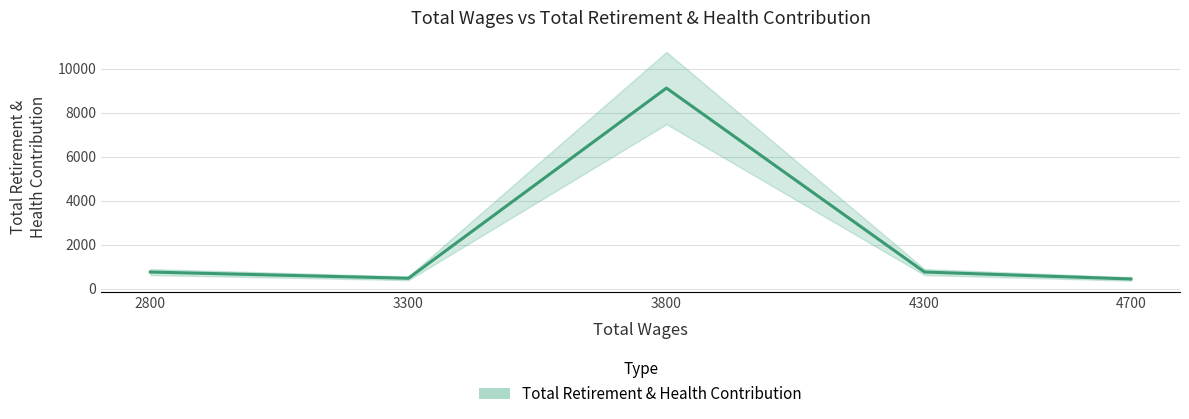

Count the number of values greater than 754.

1